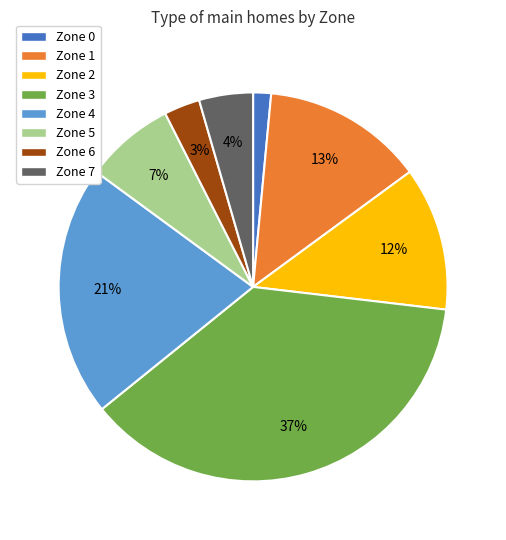

To the nearest percent, what percentage of the pie is Zone 1?

13%